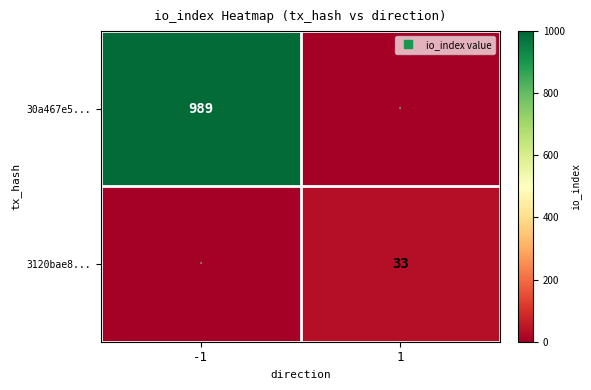

At how many categories does at least one series exceed 887?

1